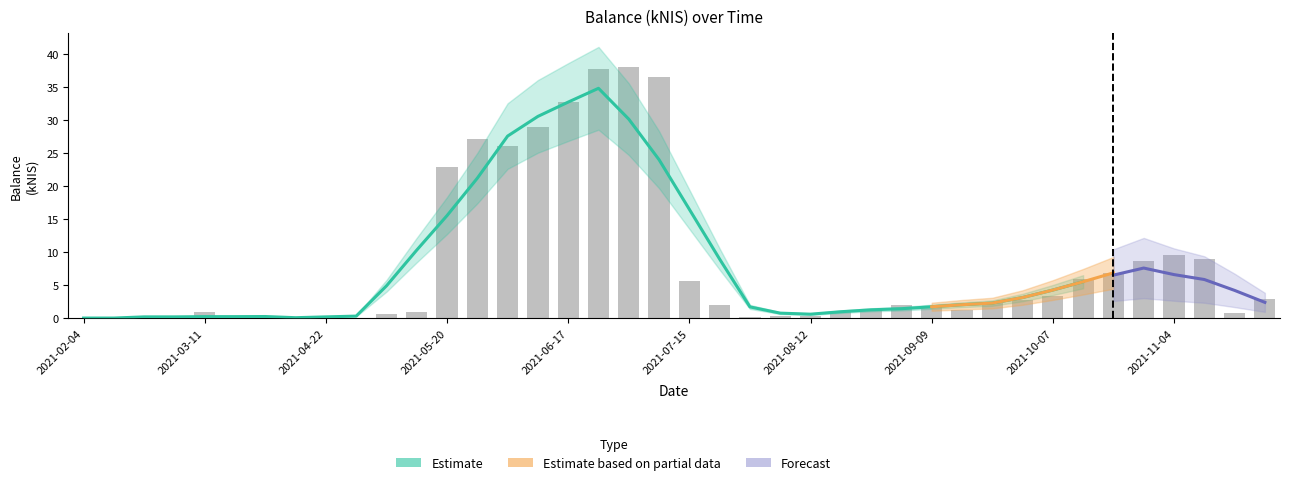

Which label corresponds to the smallest value in the chart?

2021-02-04